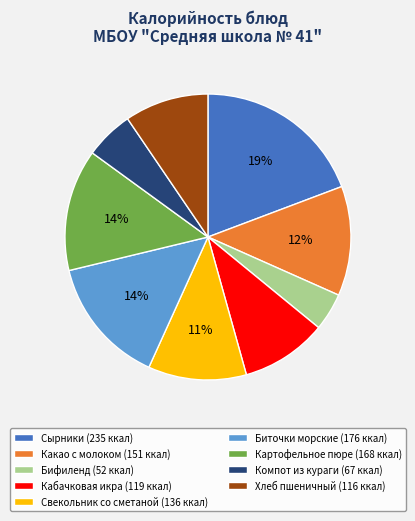

True or false: Свекольник со сметаной accounts for 11% of the total.

True